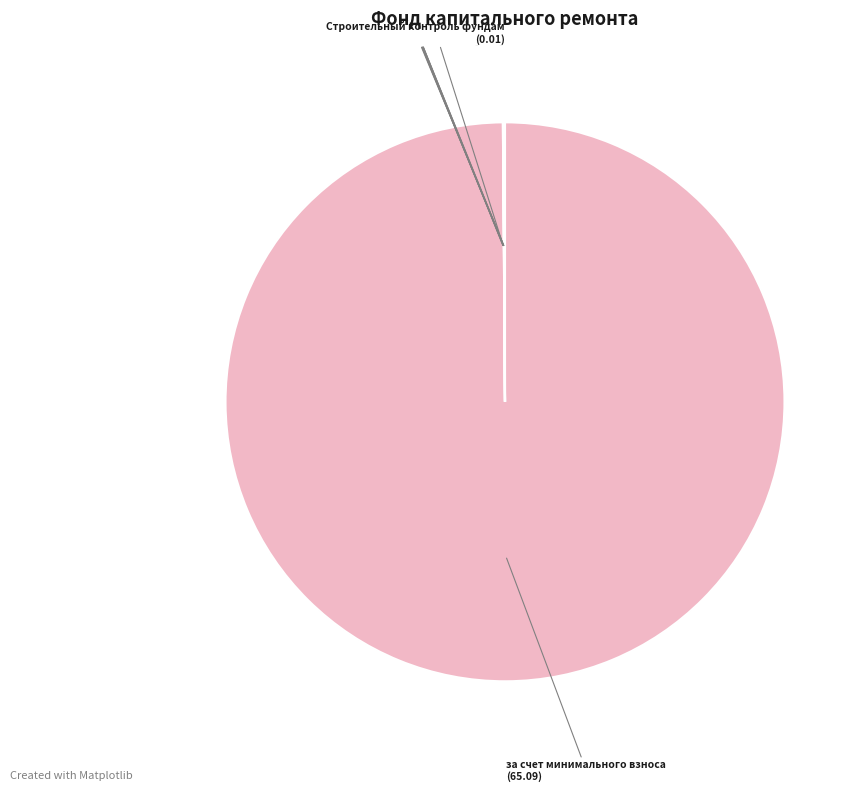

Count the number of slices in the pie.

9